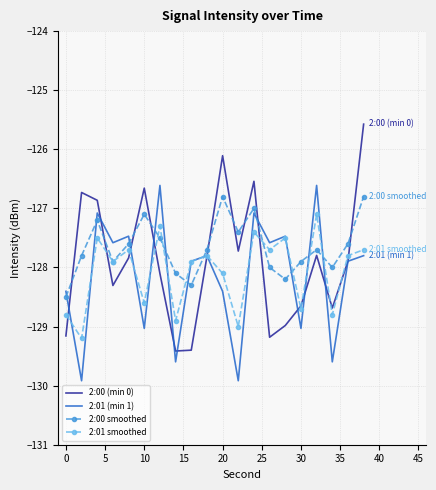

True or false: 2:00 smoothed and 2:00 (min 0) cross at least once.

True